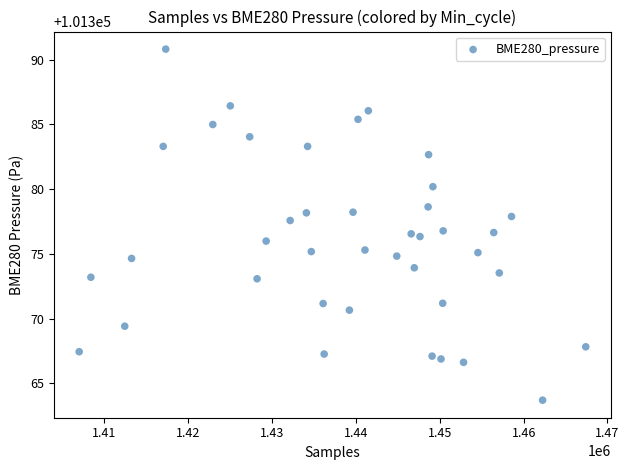

What is the range of X values (max minus min)?

60420.0